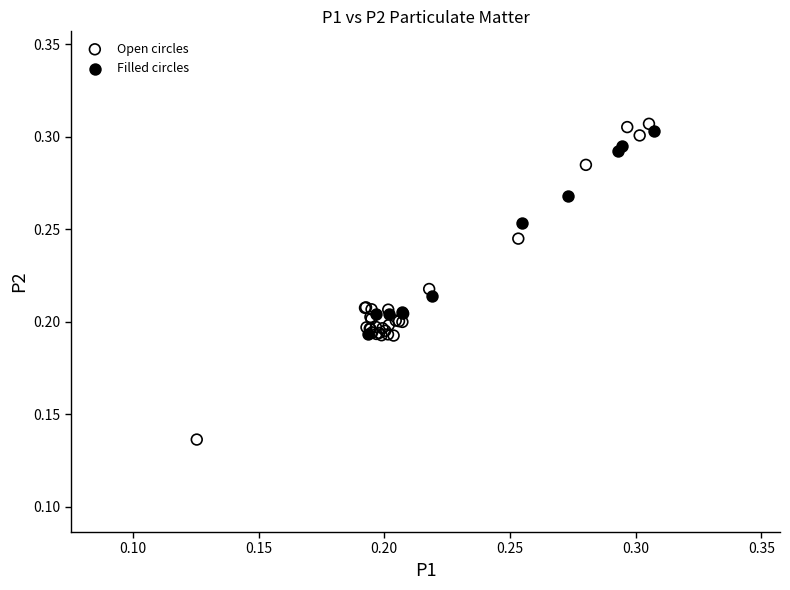

Which series contains the highest Y value?

Open circles